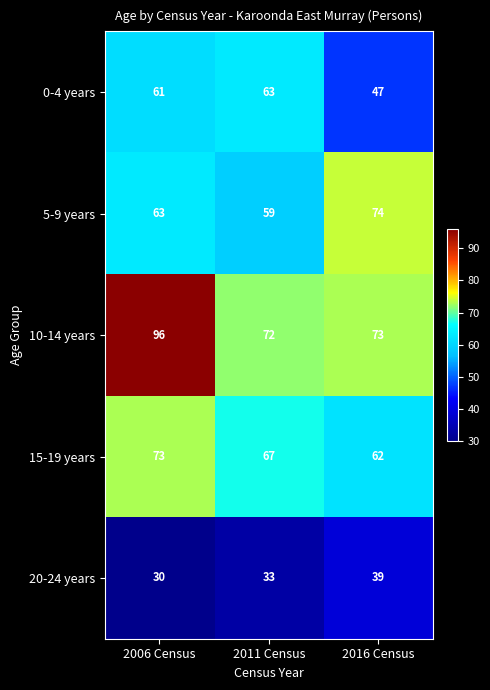

What is the sum of the 15-19 years values at 2011 Census and 2016 Census?

129